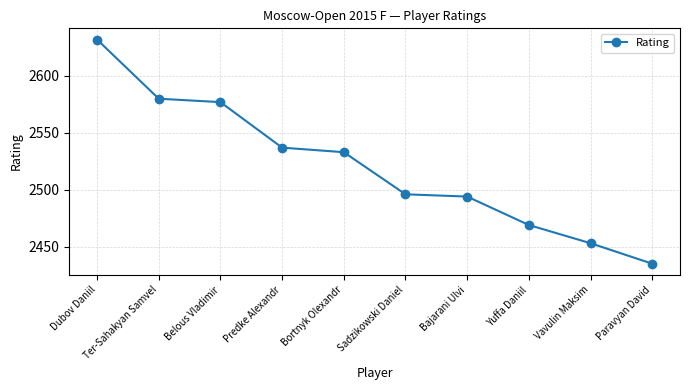

What position from the left is Bajarani Ulvi?

7